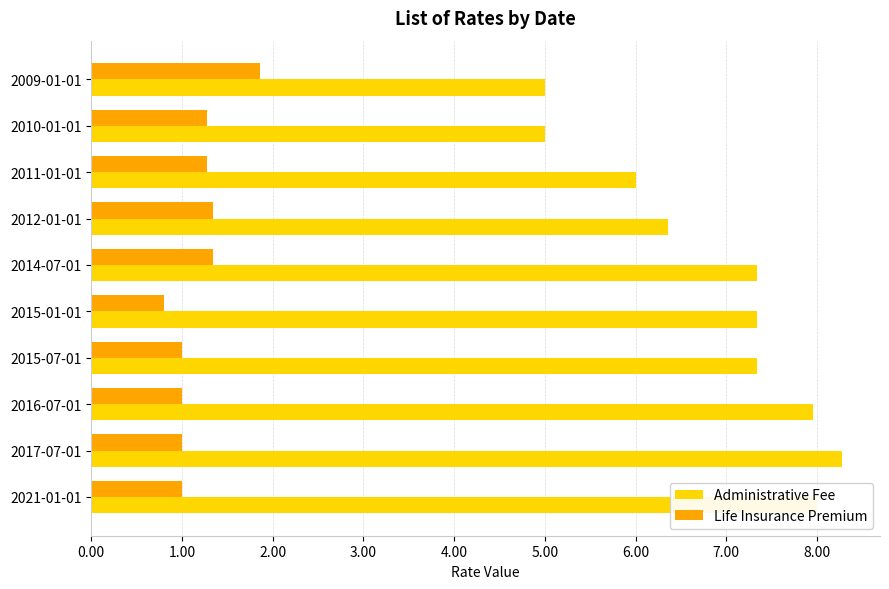

What is the approximate value of Life Insurance Premium at 2012-01-01?

1.3